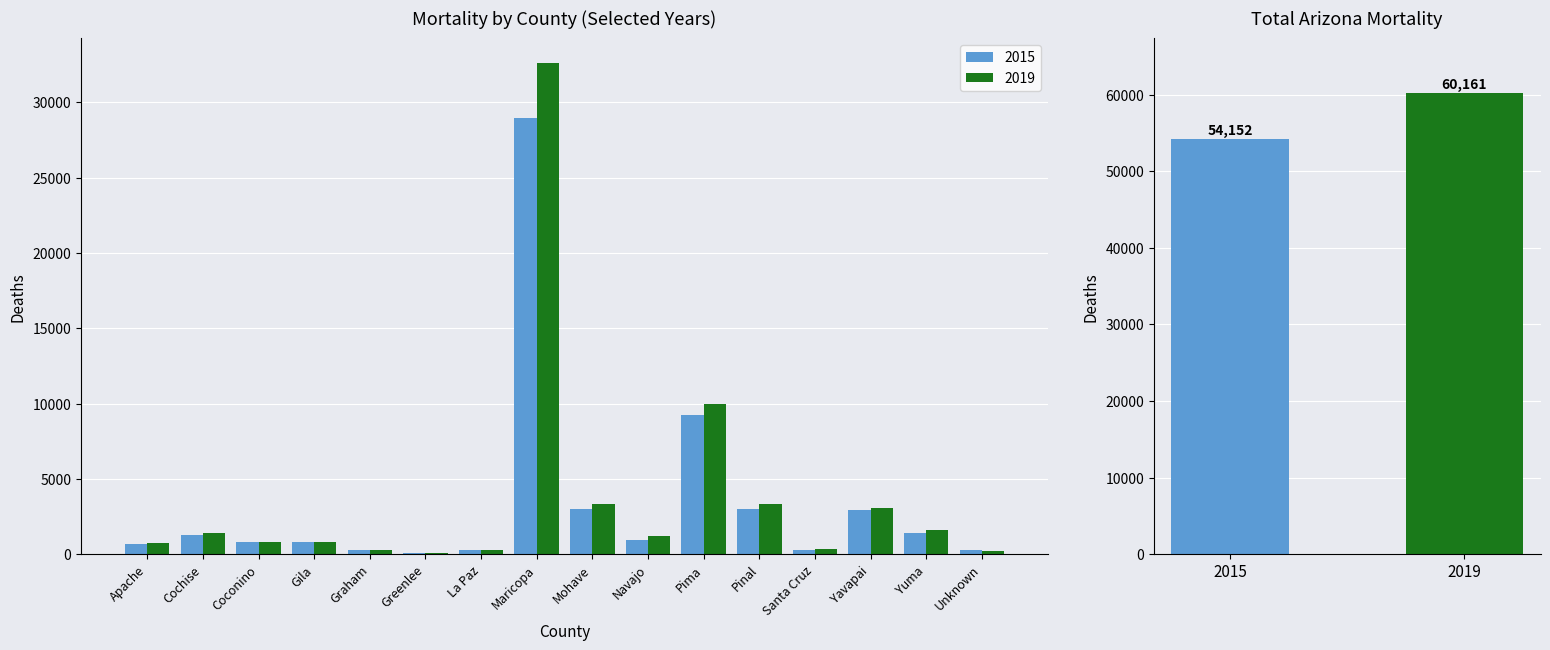

What is the label of the 11th bar from the left?

Pima